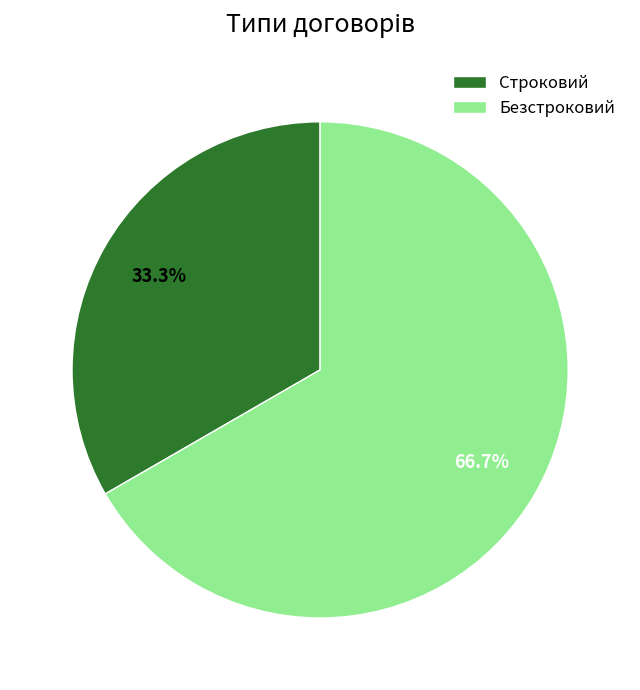

Between Строковий and Безстроковий, which is larger?

Безстроковий